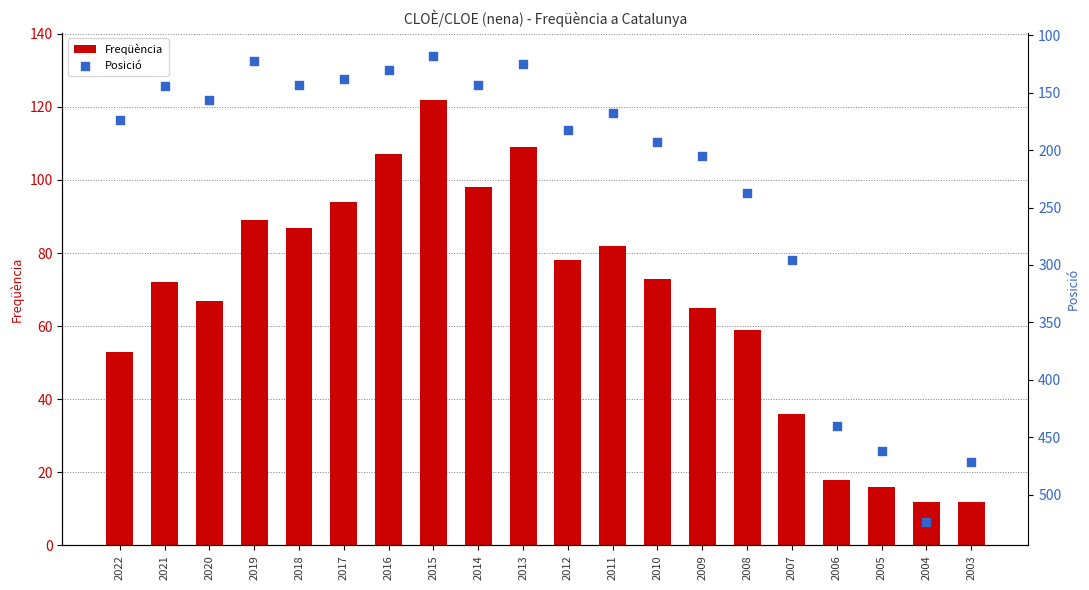

Which series contains the highest Y value?

Posició